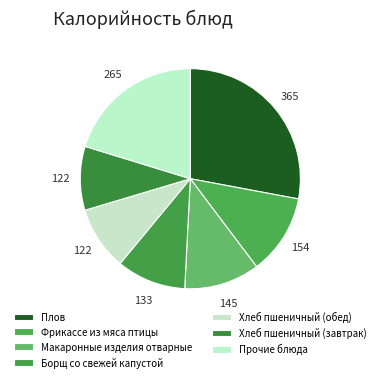

Count the number of slices in the pie.

7